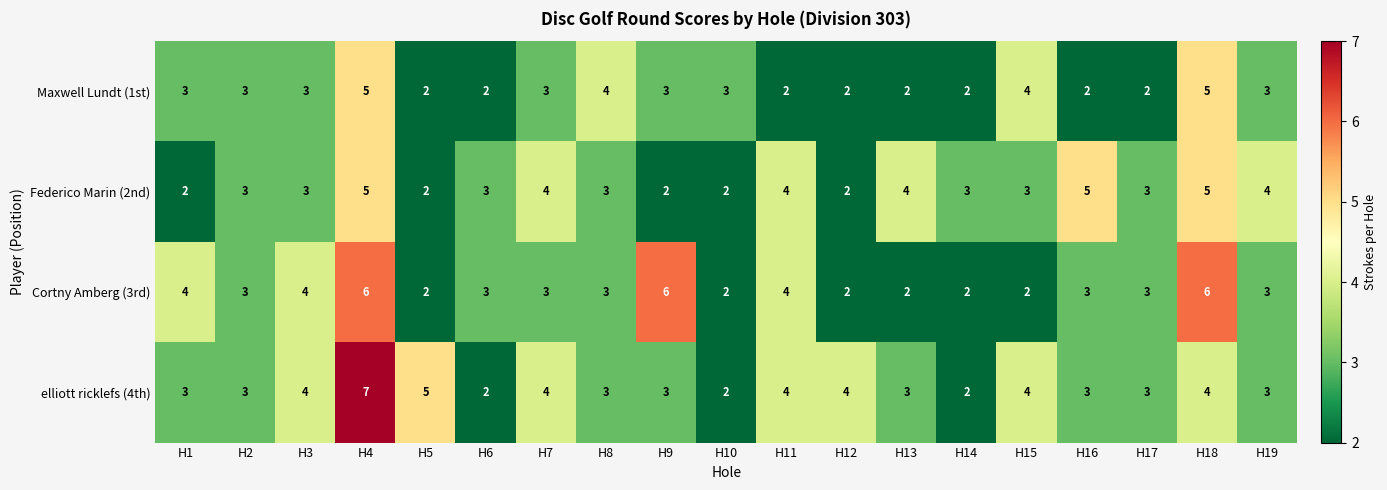

Which series has the widest spread of values?

elliott ricklefs (4th)